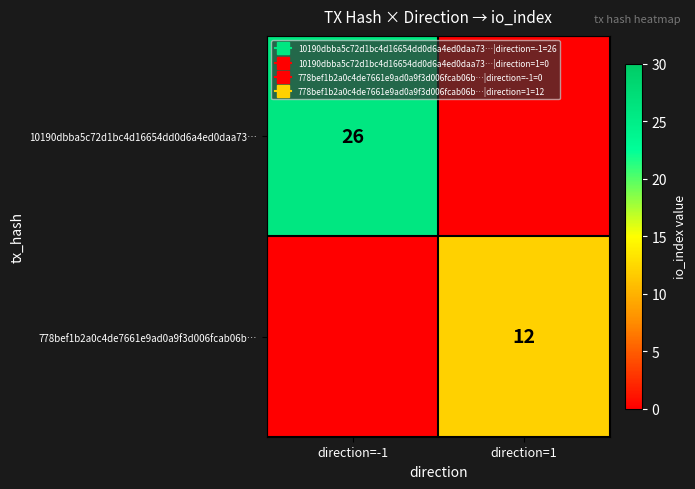

List the series in order of their peak value, lowest first.

778bef1b2a0c4de7661e9ad0a9f3d006fcab06b…, 10190dbba5c72d1bc4d16654dd0d6a4ed0daa73…